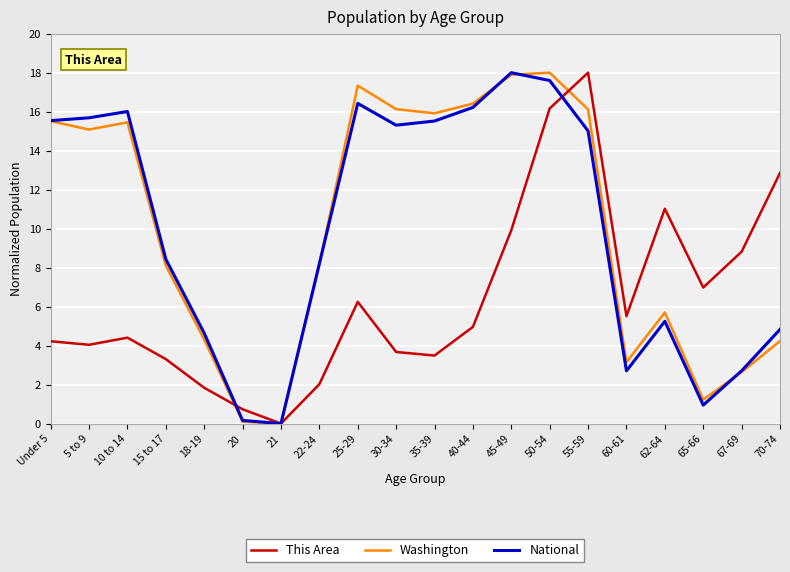

What is the difference between the highest and lowest values at 10 to 14?

11.6